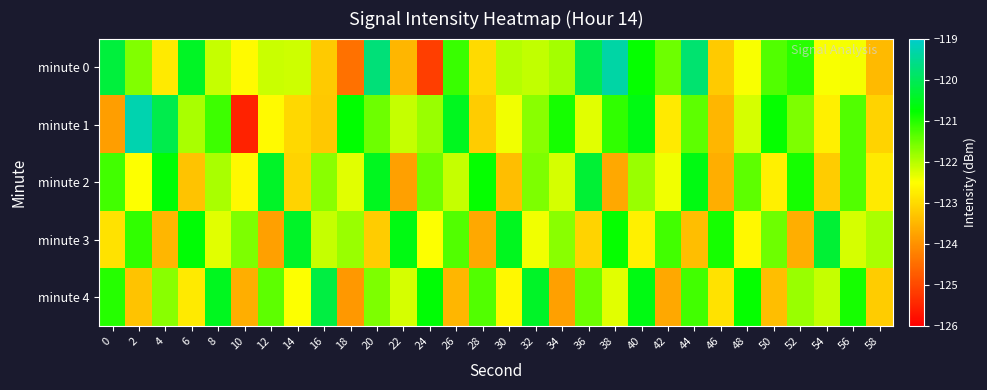

Which series has the largest range (max minus min)?

minute 1